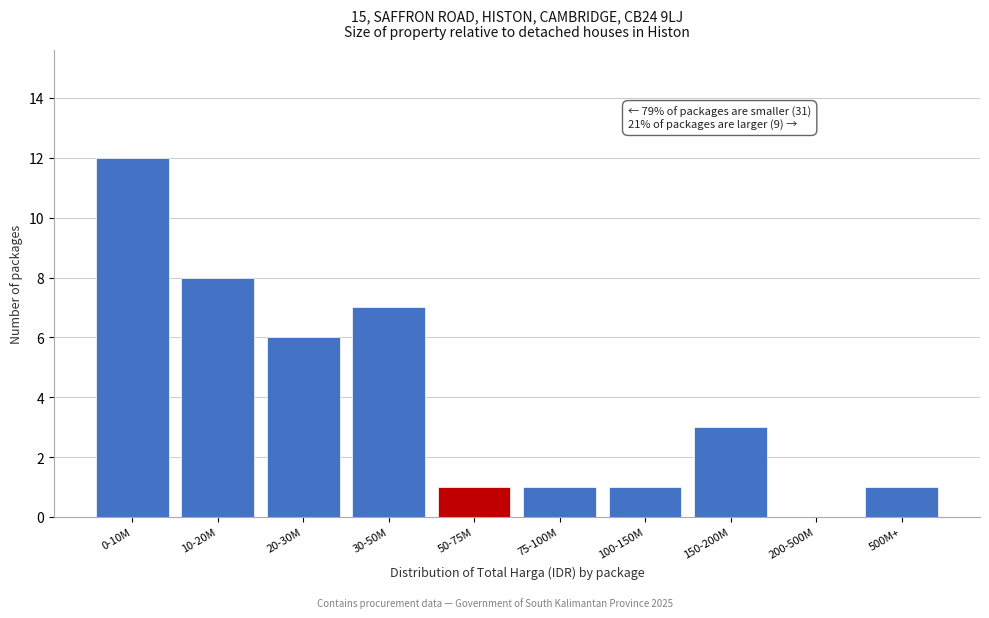

Reading right to left, what are all the values shown in this chart?

500M+=1	200-500M=0	150-200M=3	100-150M=1	75-100M=1	50-75M=1	30-50M=7	20-30M=6	10-20M=8	0-10M=12